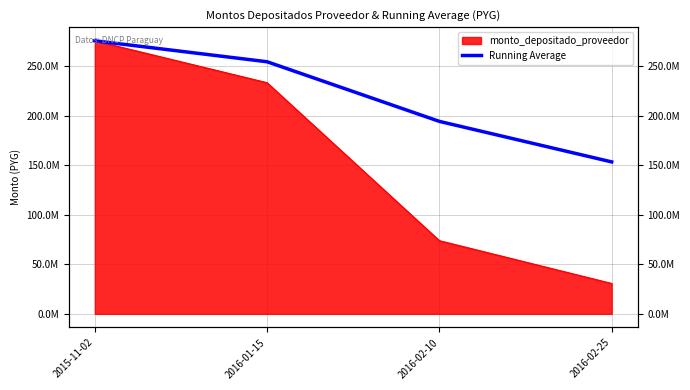

What is the value of the 1st point from the left?

275574663.0